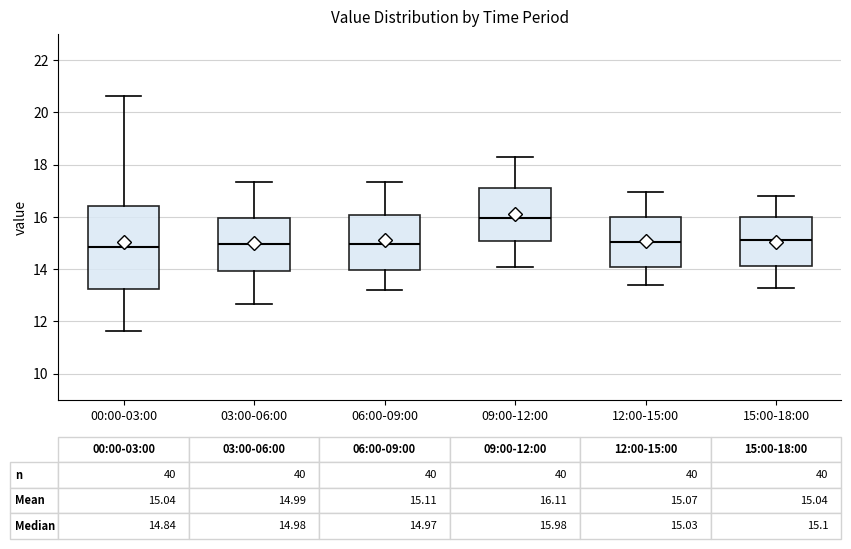

Which box's median line is the highest?

09:00-12:00